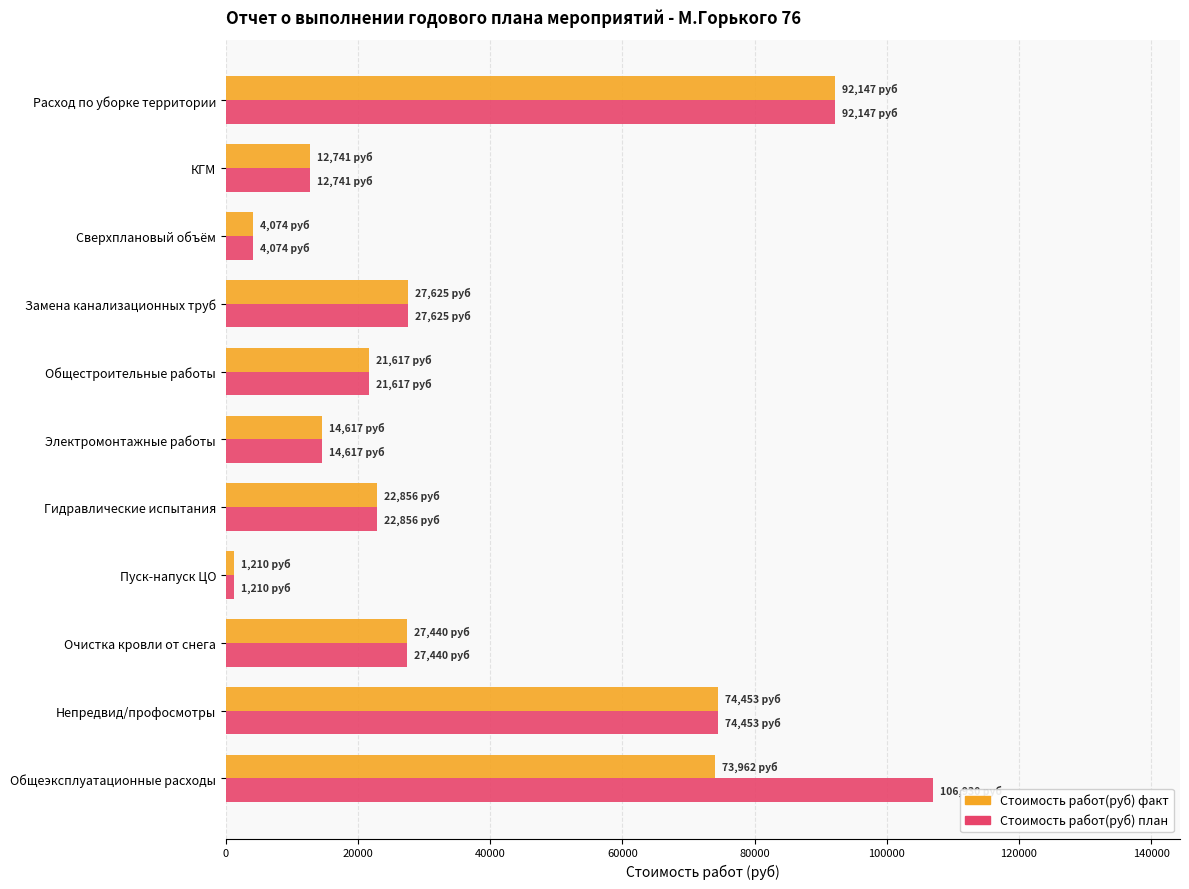

What is the sum of all Стоимость работ(руб) факт values?

372741.8